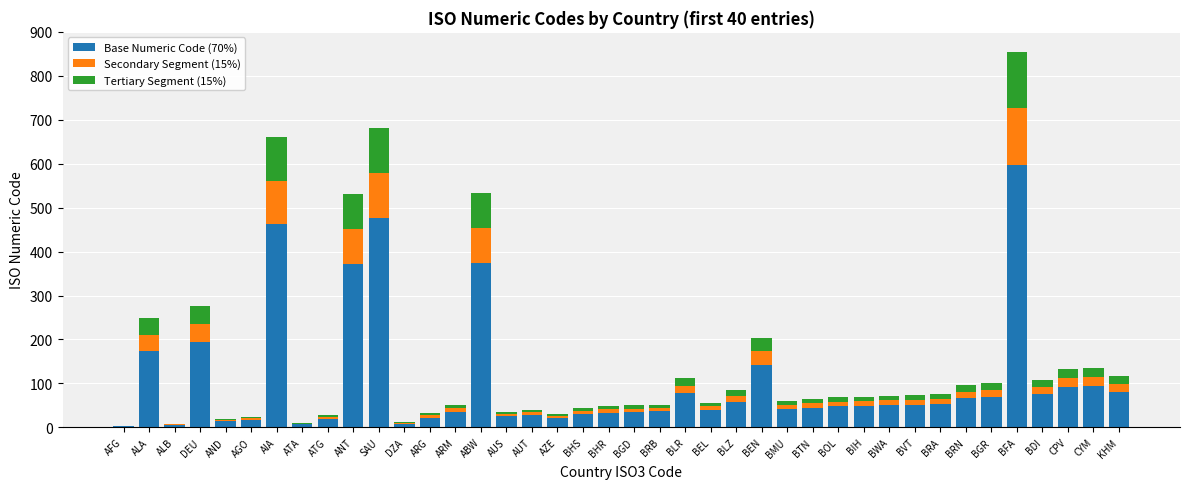

What is the sum of all Base Numeric Code (70%) values?

4130.7